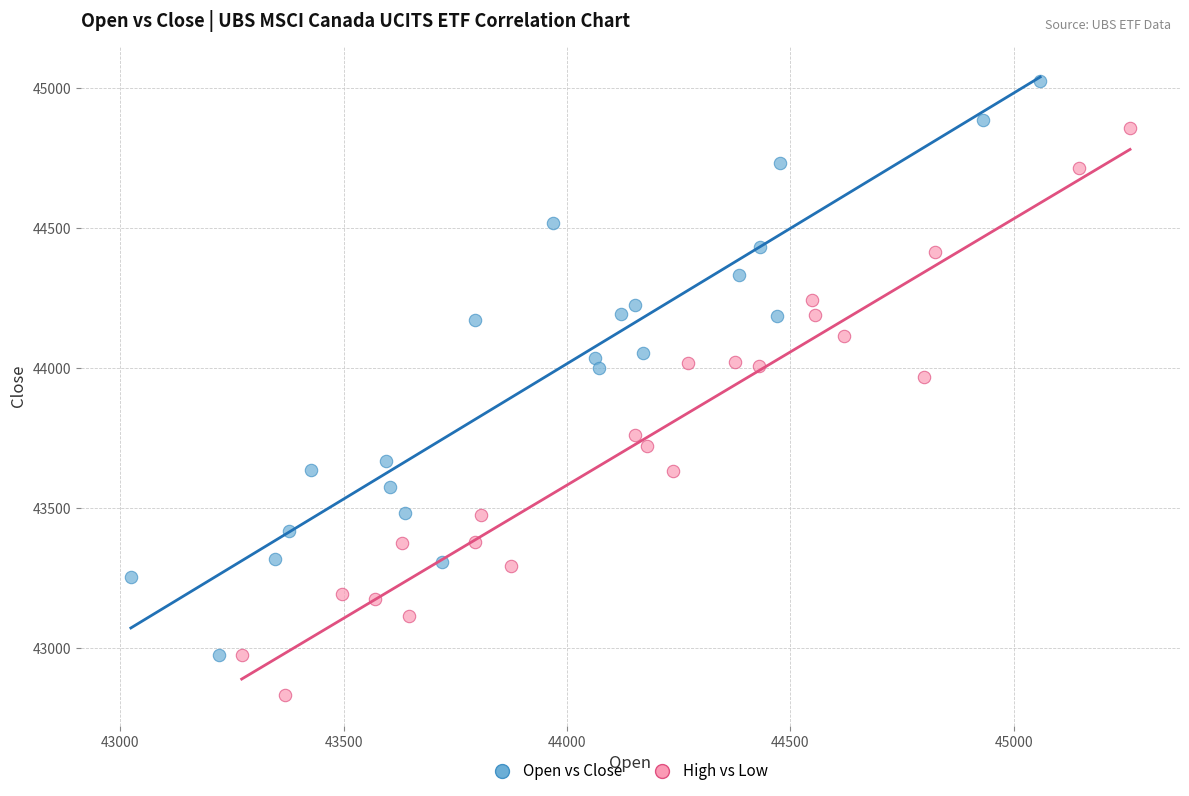

Which series reaches the maximum Y coordinate?

Open vs Close